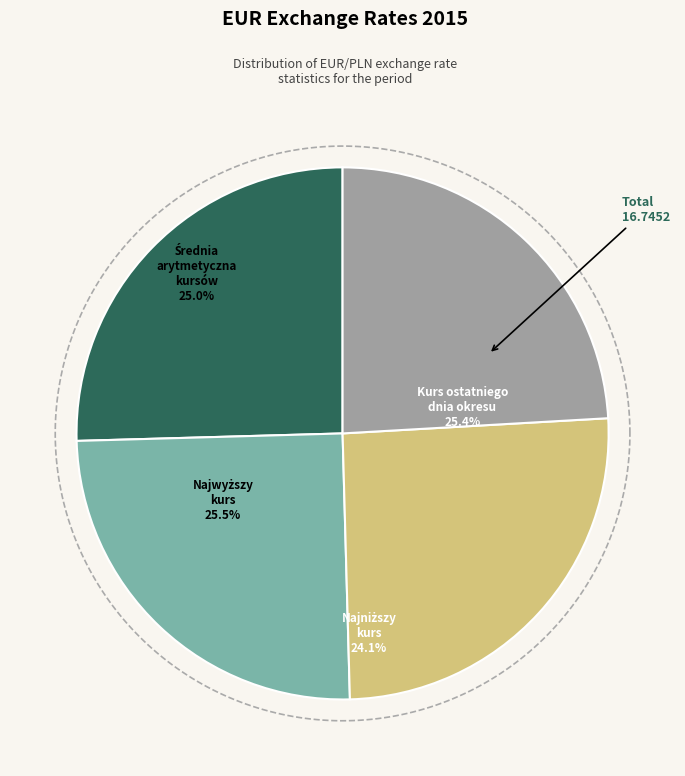

Is there any slice that represents more than half of the pie?

No